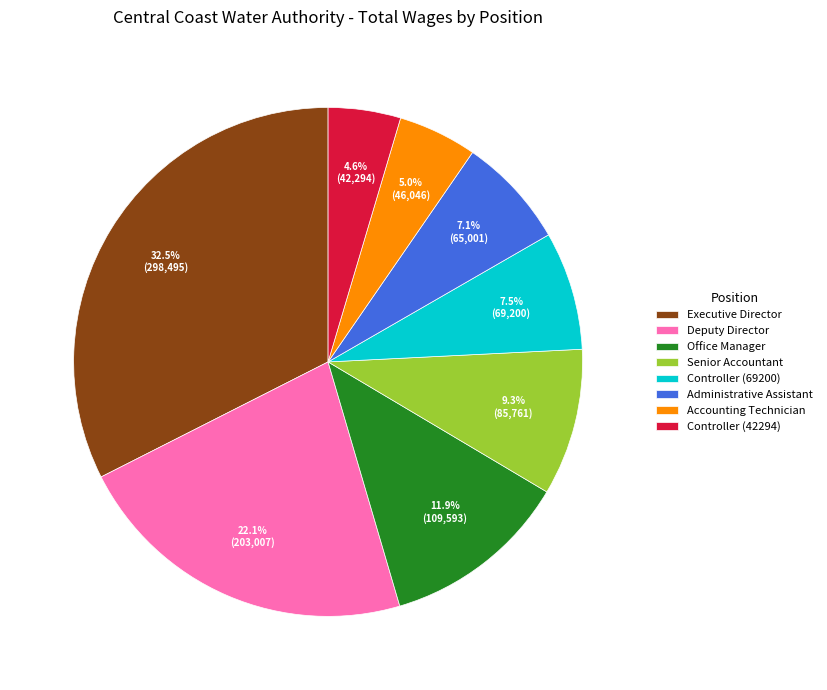

Does any single category account for the majority?

No